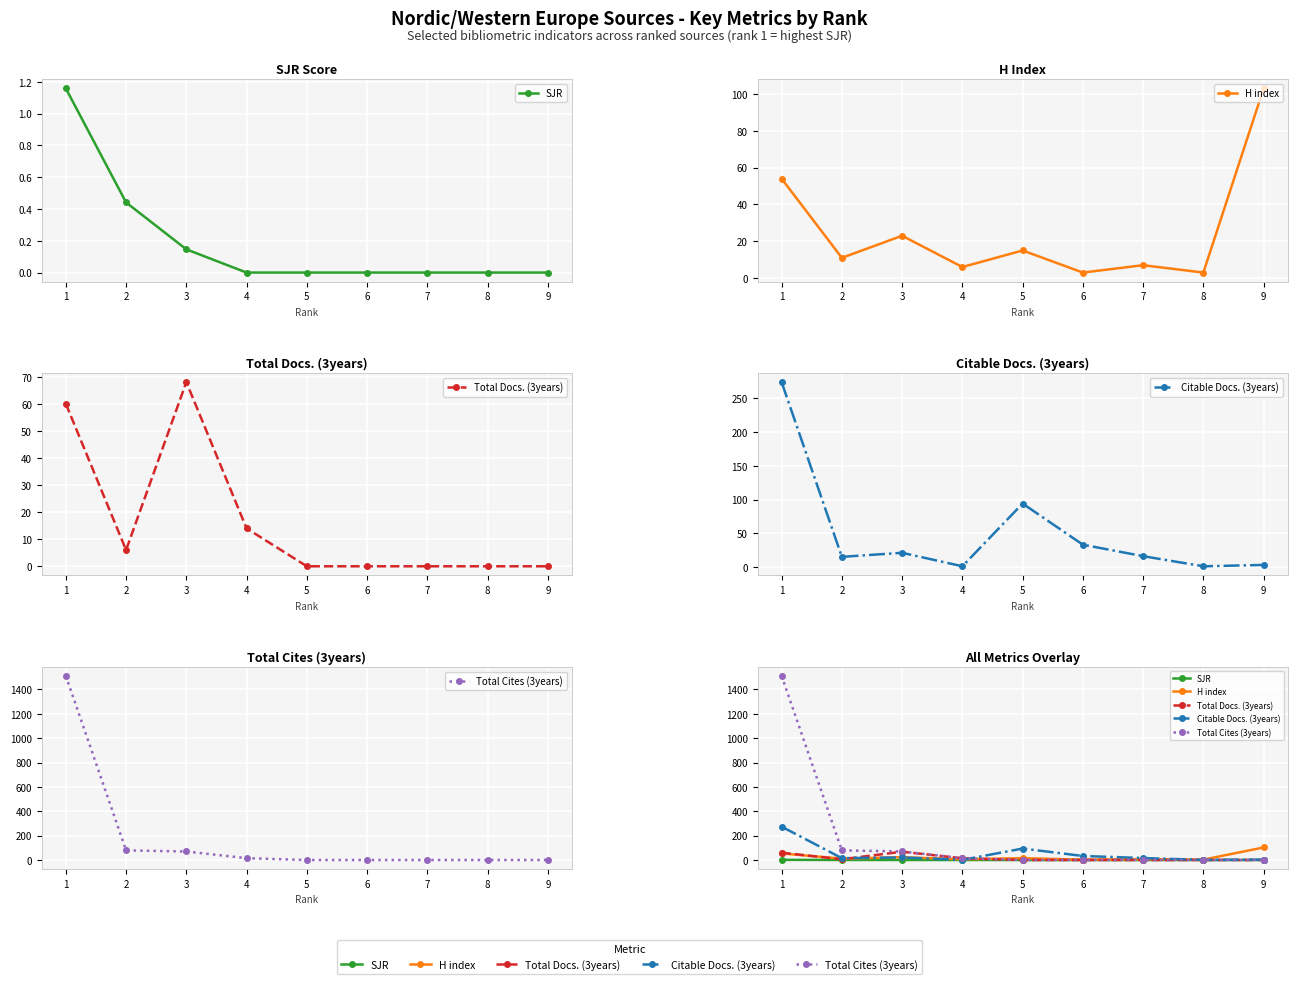

Where is Total Cites (3years) nearest to the value 756?

2